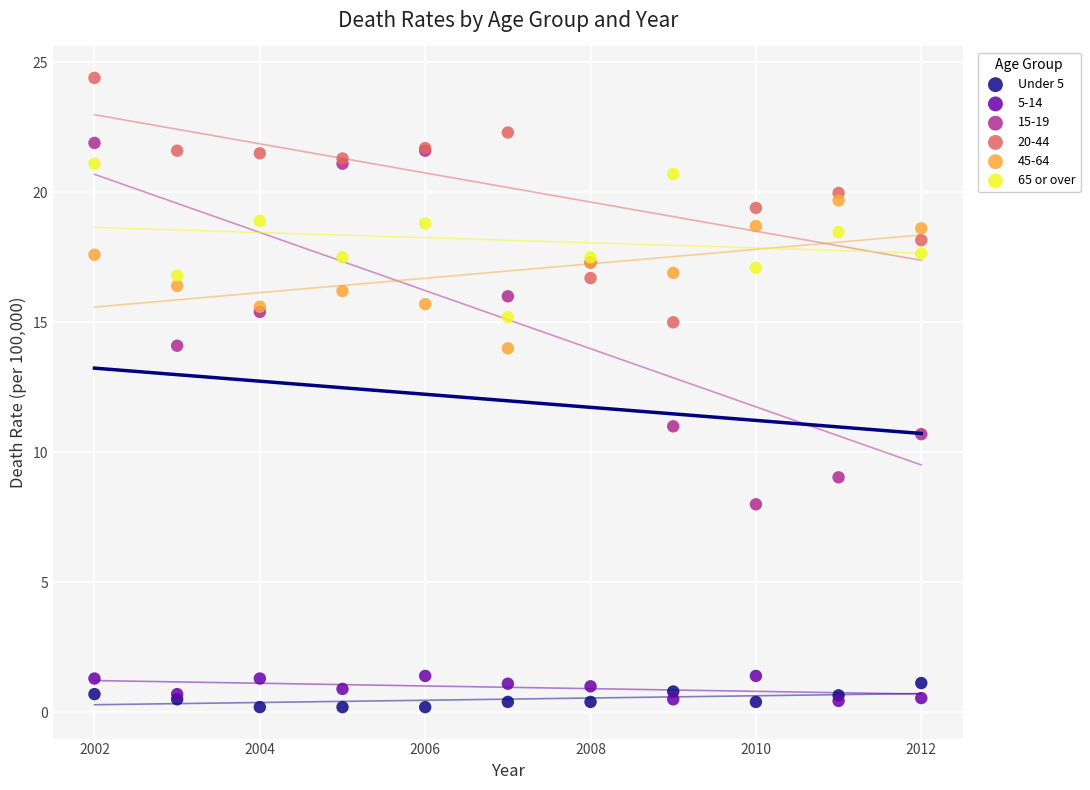

Which series has the widest spread of Y values?

15-19